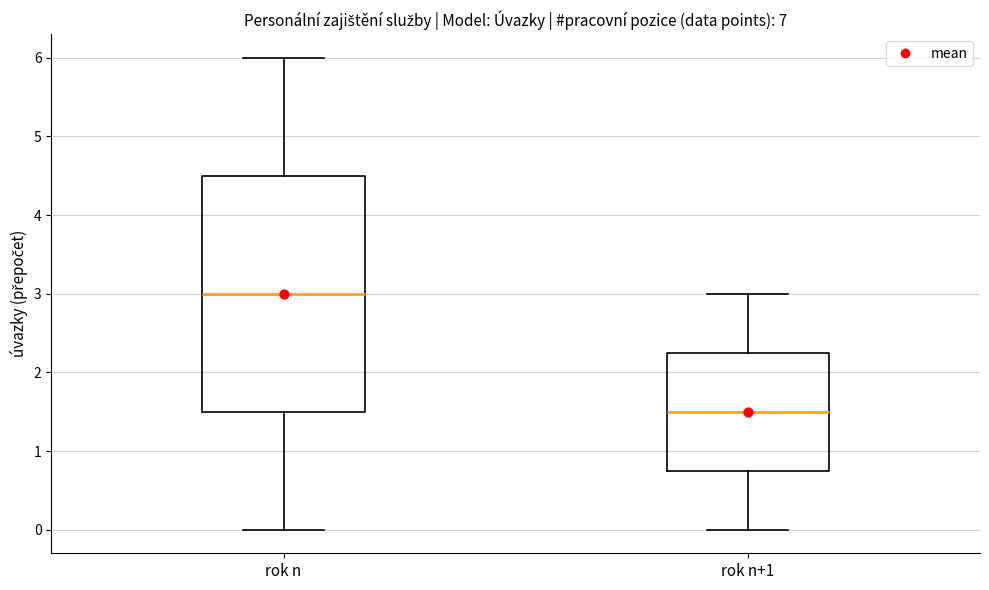

Reading left to right, transcribe this box plot: for each box, give where its median line is, the range the box spans, and where its two whiskers end, as read against the y-axis. The values are not printed on the chart, so give them approximately, as read against the axis.

rok n: median 3.0, box 1.5 to 4.5, whiskers 0.0 to 6.0
rok n+1: median 1.5, box 0.8 to 2.3, whiskers 0.0 to 3.0